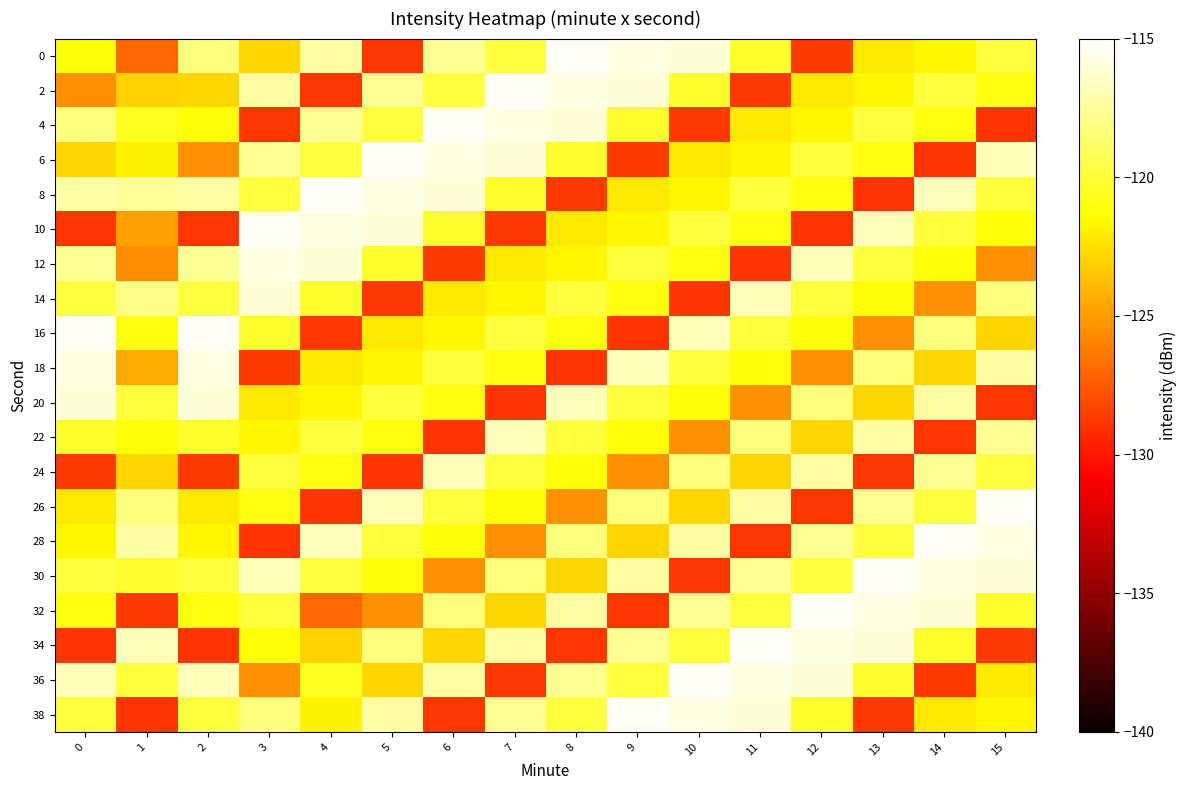

Between 9 and 11, which is larger?

9